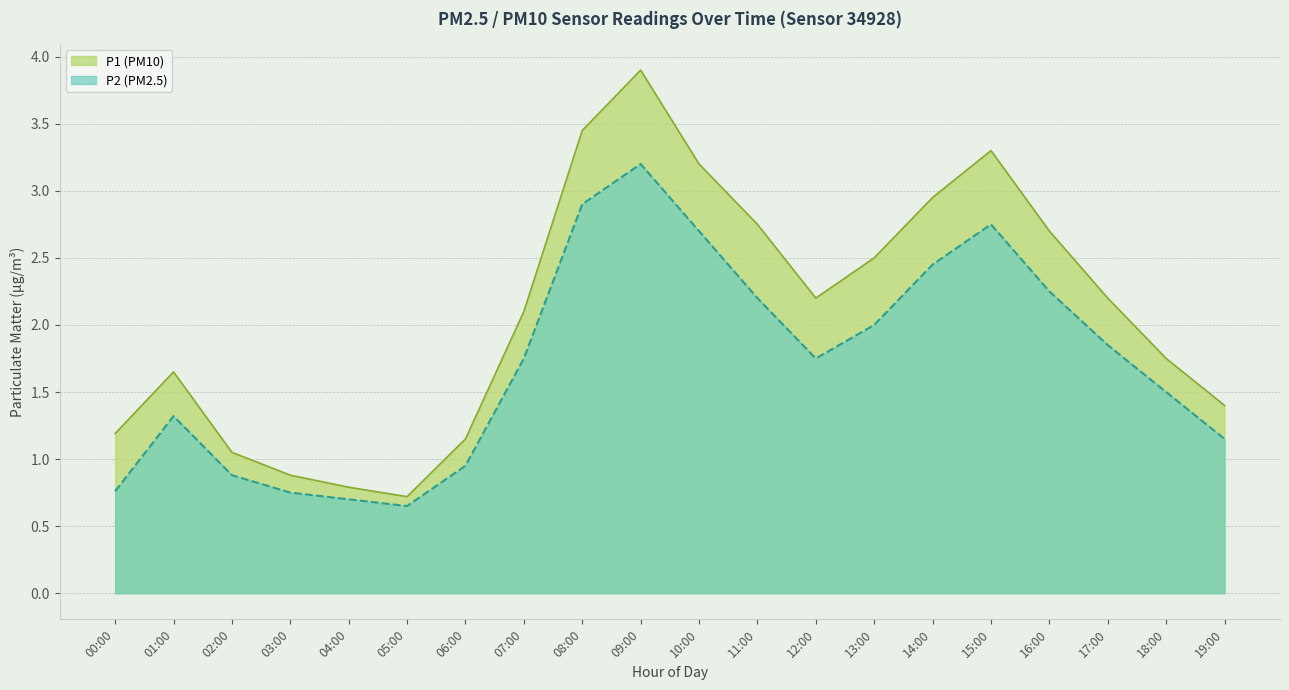

At which category does the chart reach its minimum across all series?

05:00